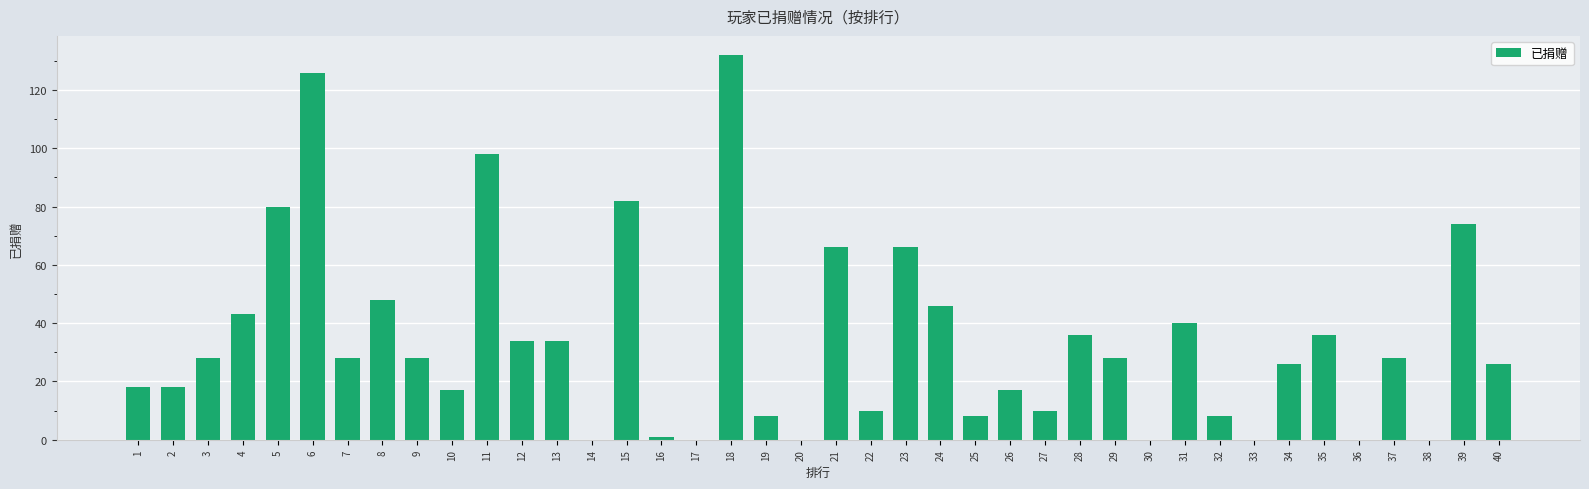

What is the greatest value displayed?

132